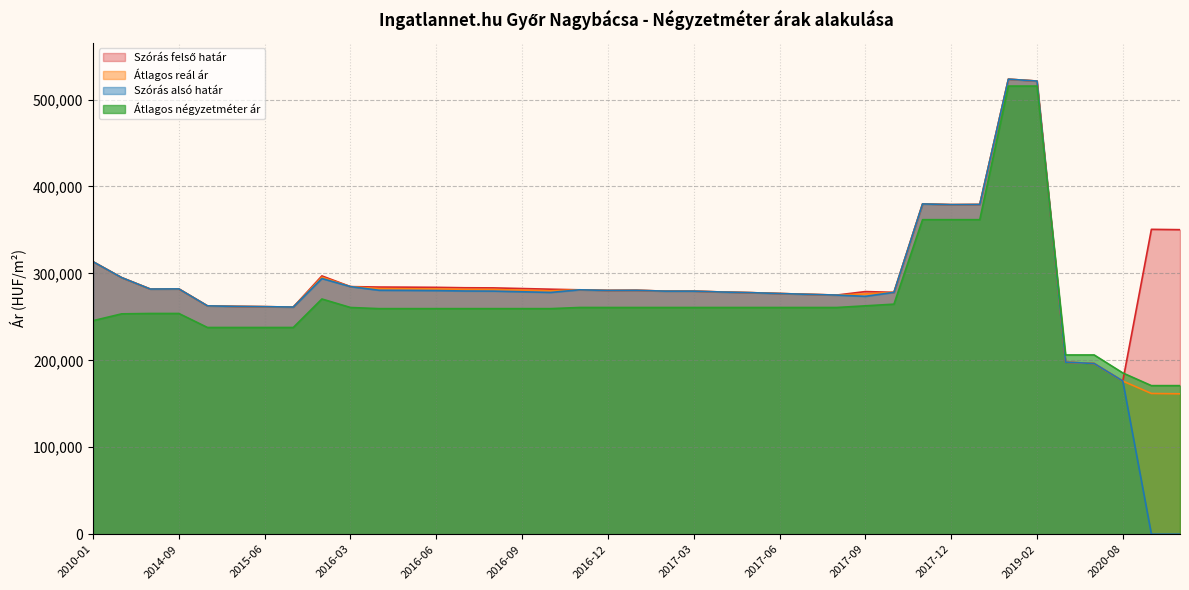

What is the difference between the second highest and second lowest values in the Átlagos reál ár series?

359403